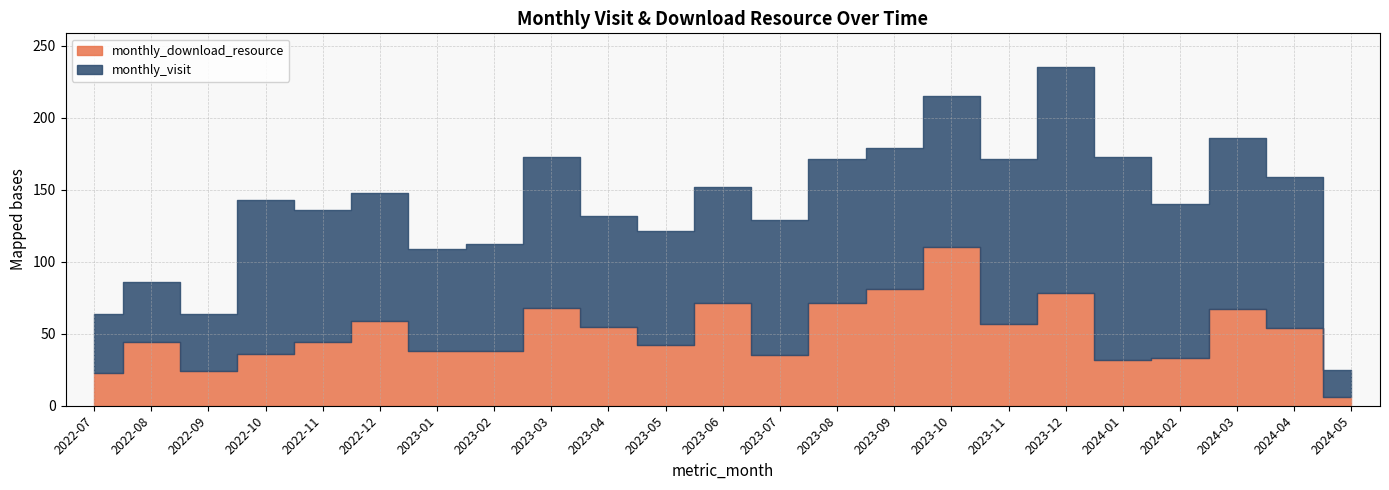

What is the average value of the monthly_download_resource series?

51